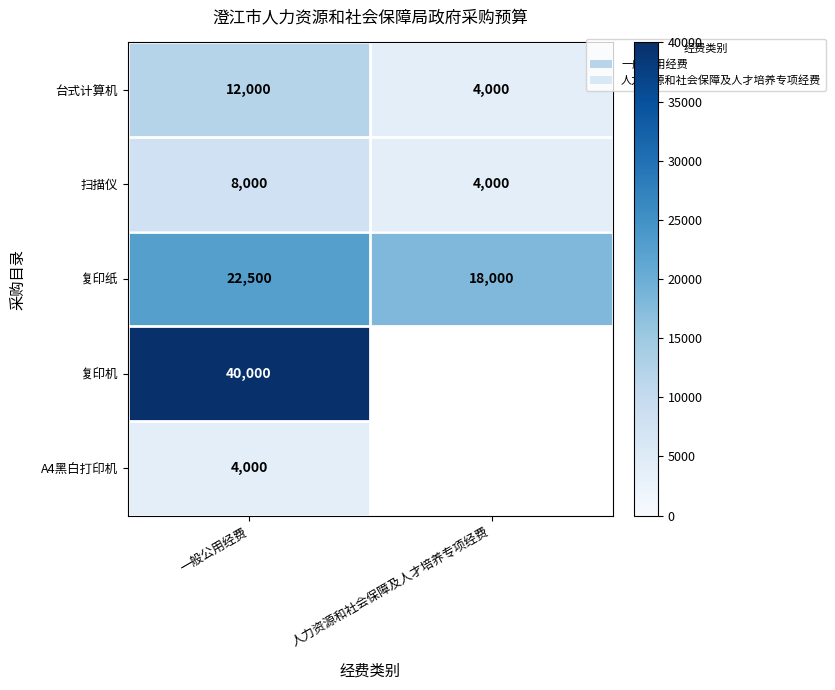

Which category has the lowest value in the 台式计算机 series?

人力资源和社会保障及人才培养专项经费